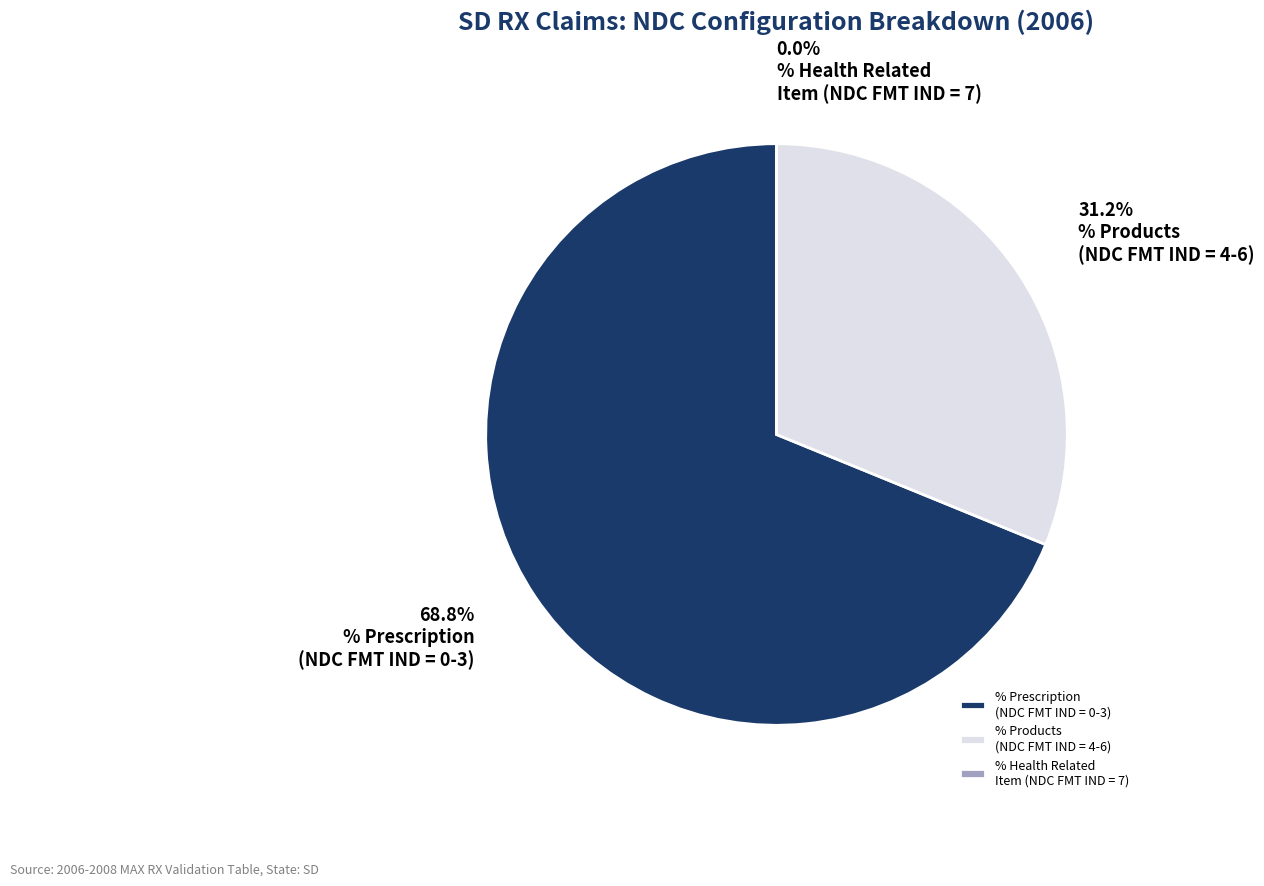

To the nearest percent, what is the difference between the largest and smallest slice percentages?

69%